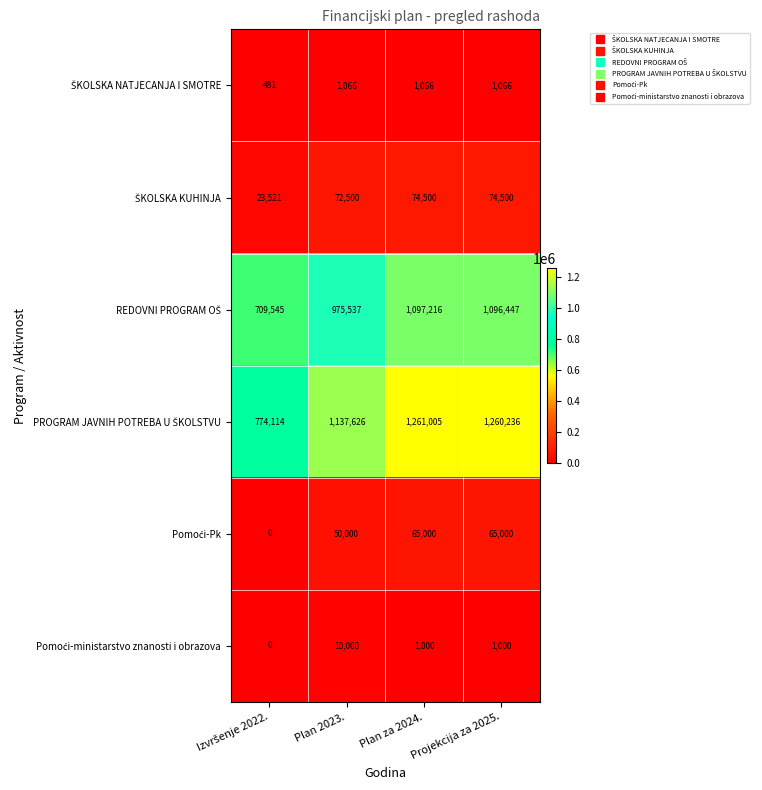

What is the difference between the highest and lowest values at Plan 2023.?

1136560